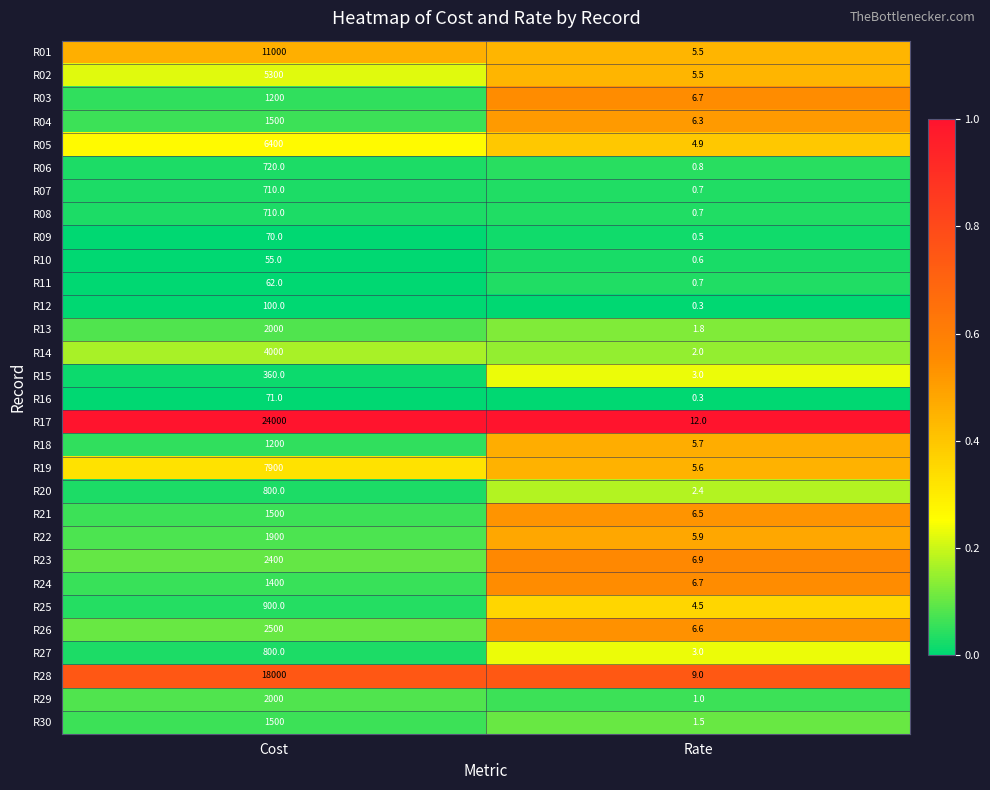

Is it true that R24 equals 6.7 at Rate?

True